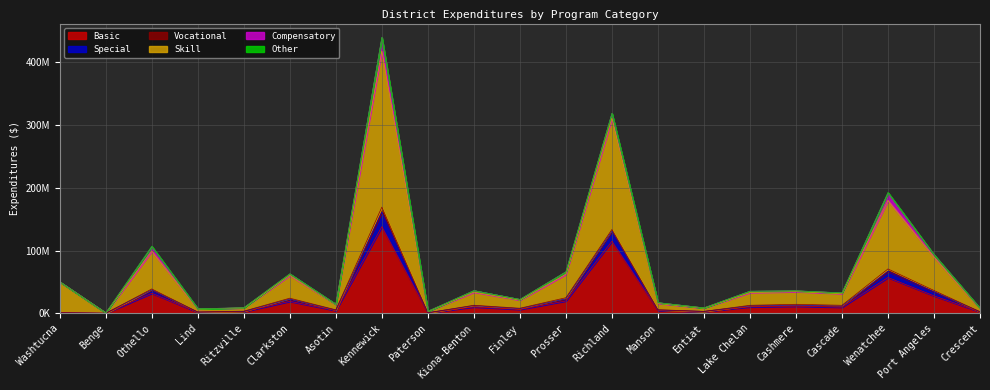

At which label does Basic first exceed 9802393?

Othello